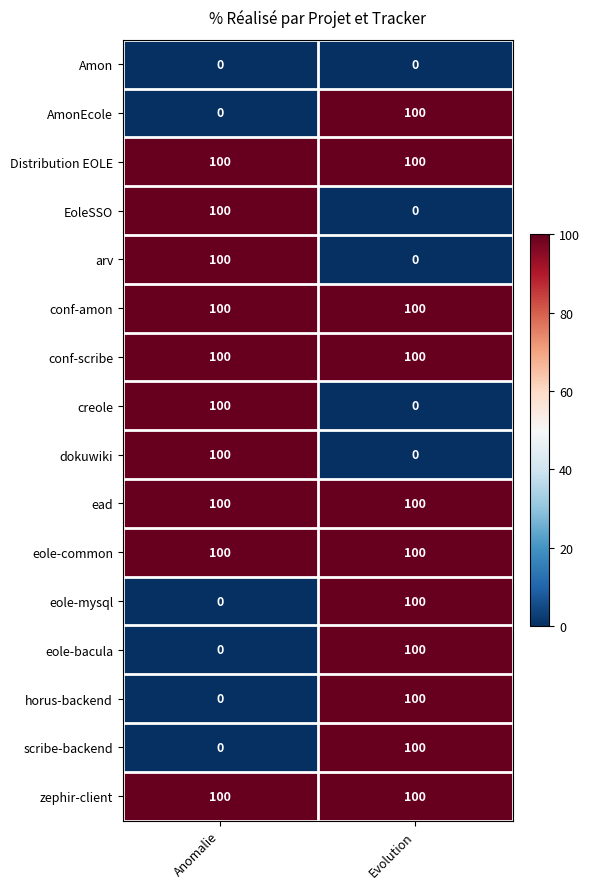

What is the highest value of the scribe-backend series?

100